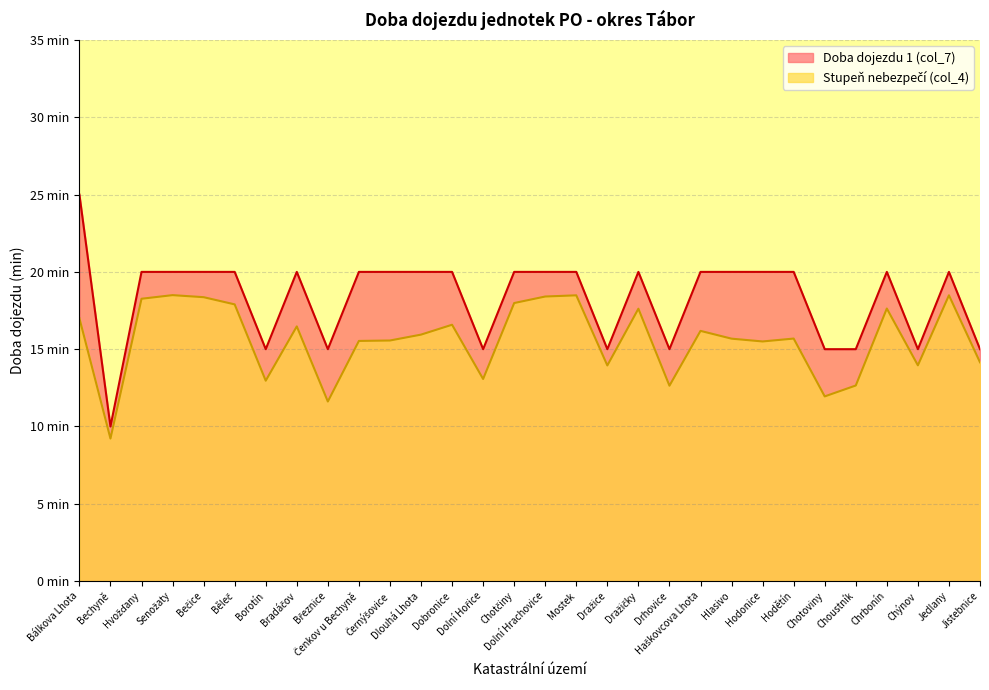

What is the sum of the values at Bečice and Dražice?

35